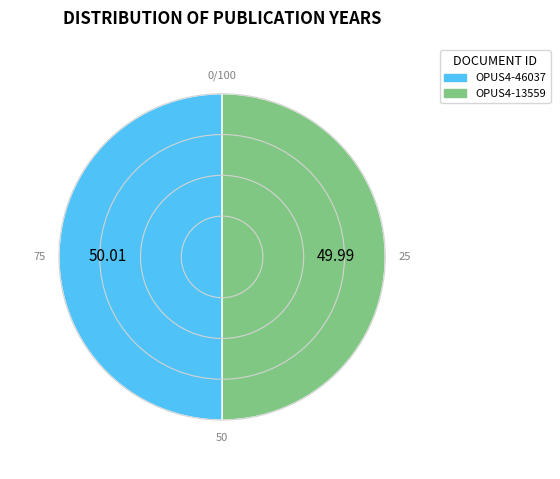

Do OPUS4-46037 and OPUS4-13559 together represent more than half of the pie?

Yes